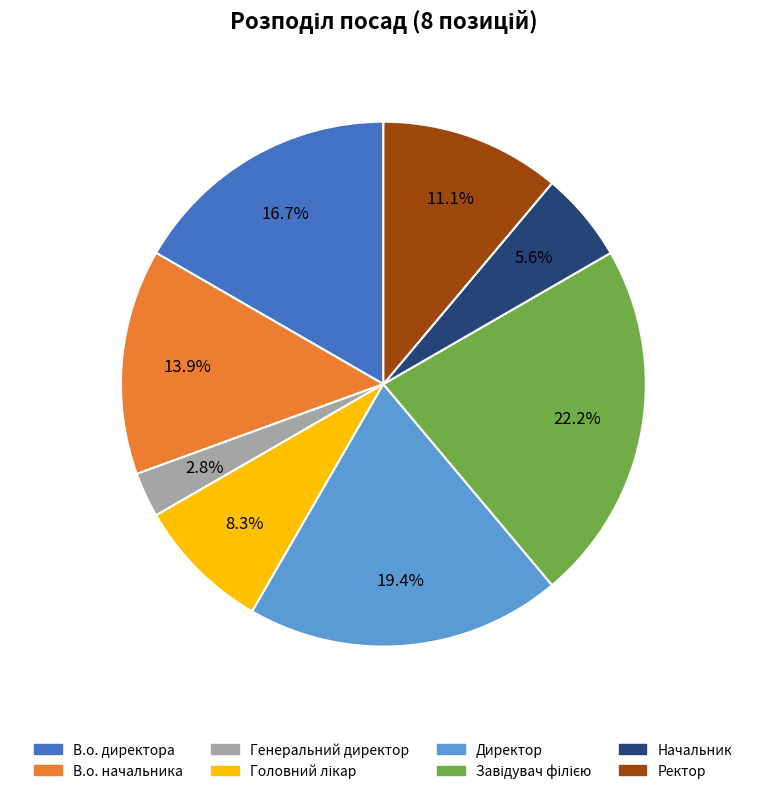

To the nearest percent, what portion does Генеральний директор represent?

3%